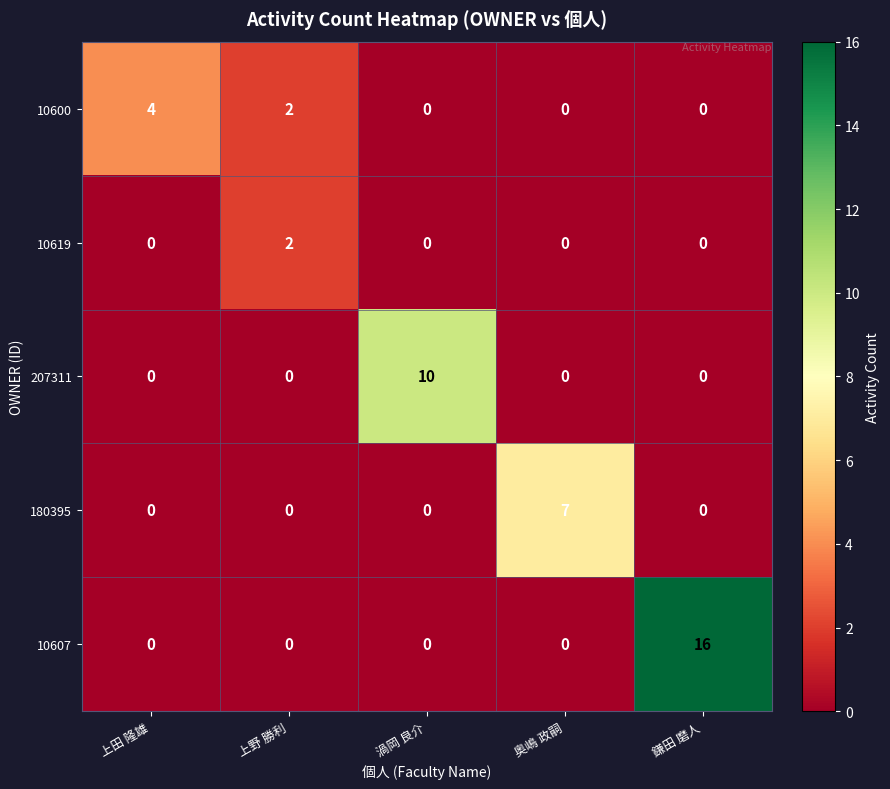

Reading left to right, what are all the values shown in this chart?

10600: 4	2	0	0	0
10619: 0	2	0	0	0
207311: 0	0	10	0	0
180395: 0	0	0	7	0
10607: 0	0	0	0	16